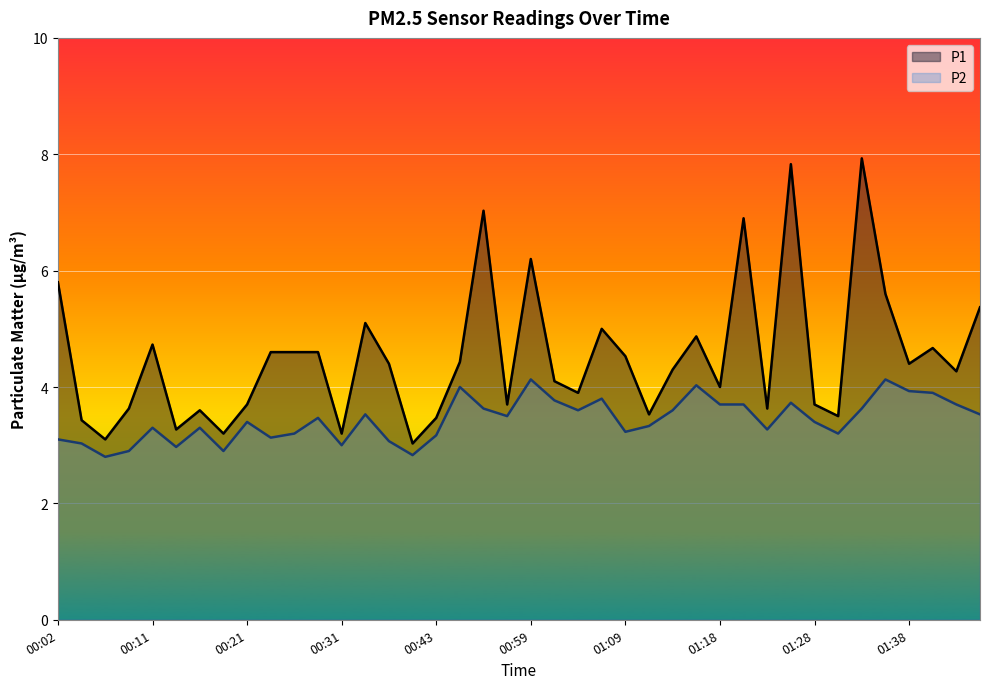

How many lines are shown in the chart?

2